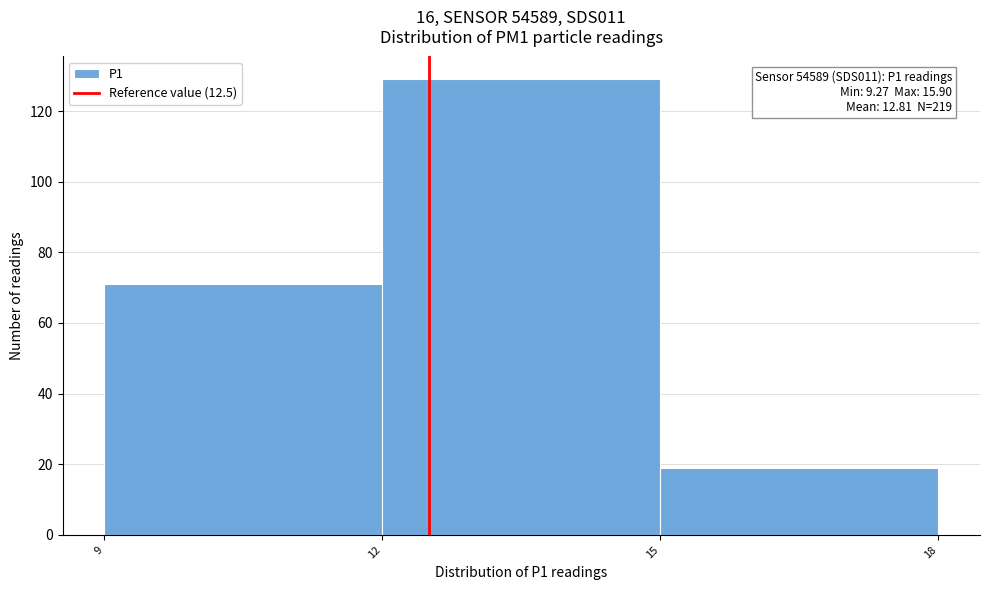

Over which range of the x-axis is the bar tallest?

12 to 15